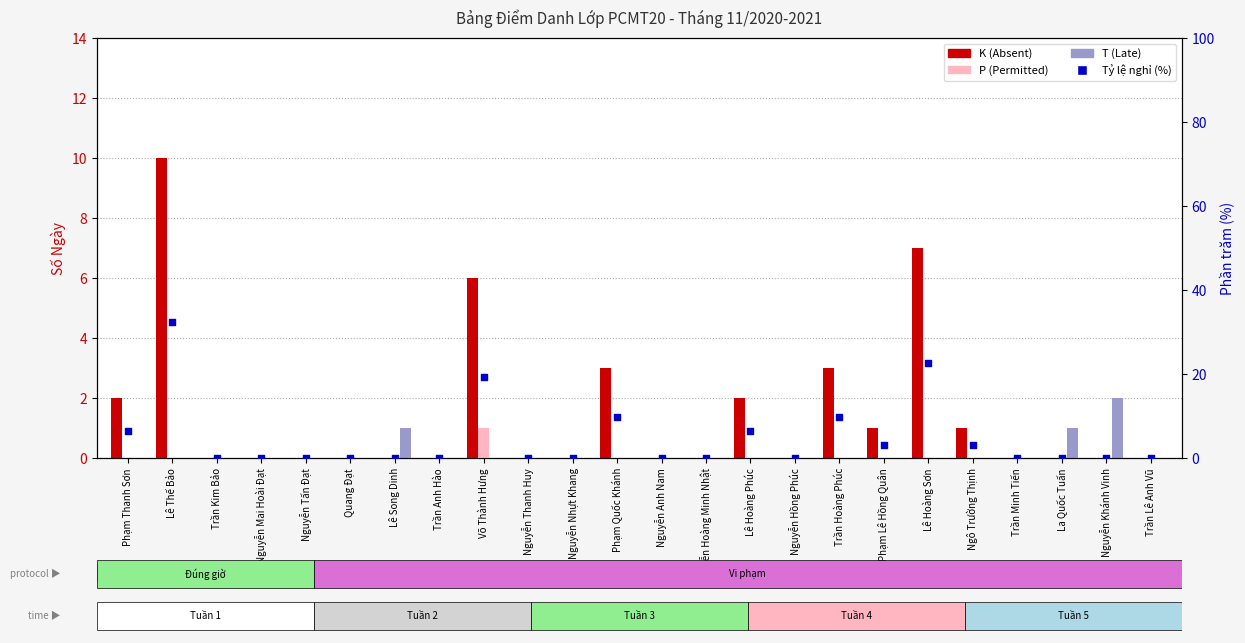

Is the value of Tỷ lệ nghỉ (%) at Lê Hoàng Sơn greater than the value of T (Late) at Quang Đạt?

Yes